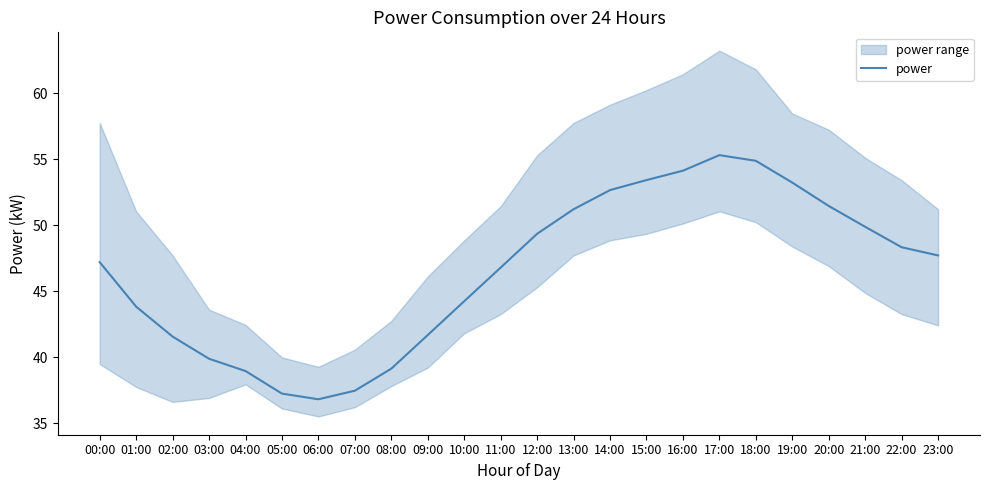

How many interior local valleys (lower than both neighbors) does the data have?

1